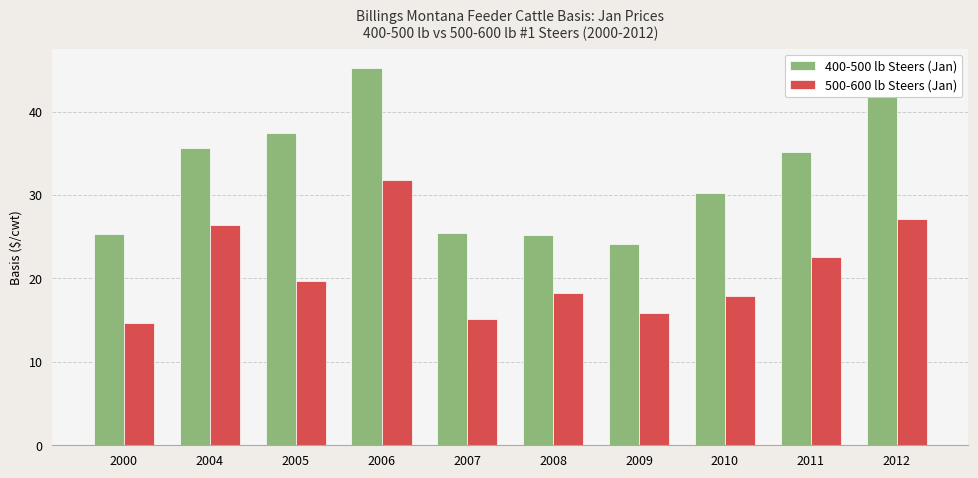

Where does the 500-600 lb Steers (Jan) series first go above 19?

2004